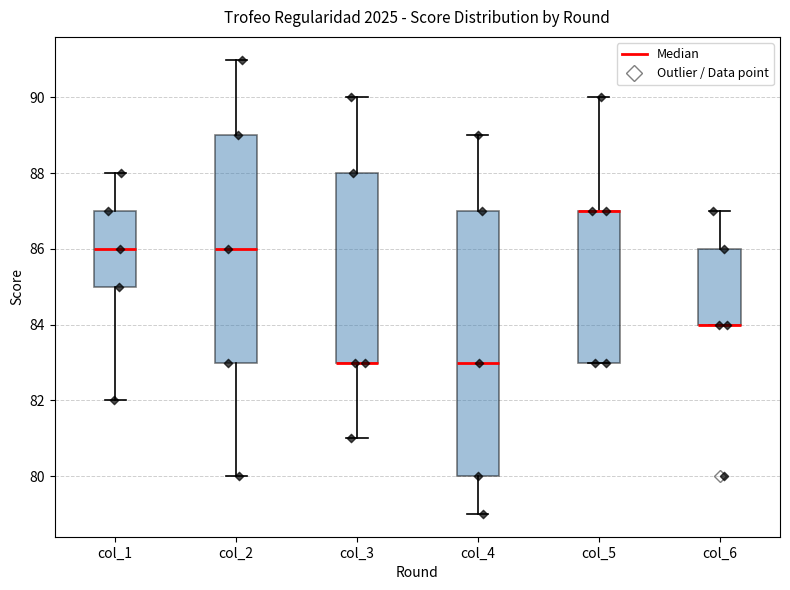

Where does the upper whisker of the box for col_1 end on the y-axis? The values are not printed on the chart, so give them approximately, as read against the axis.

88